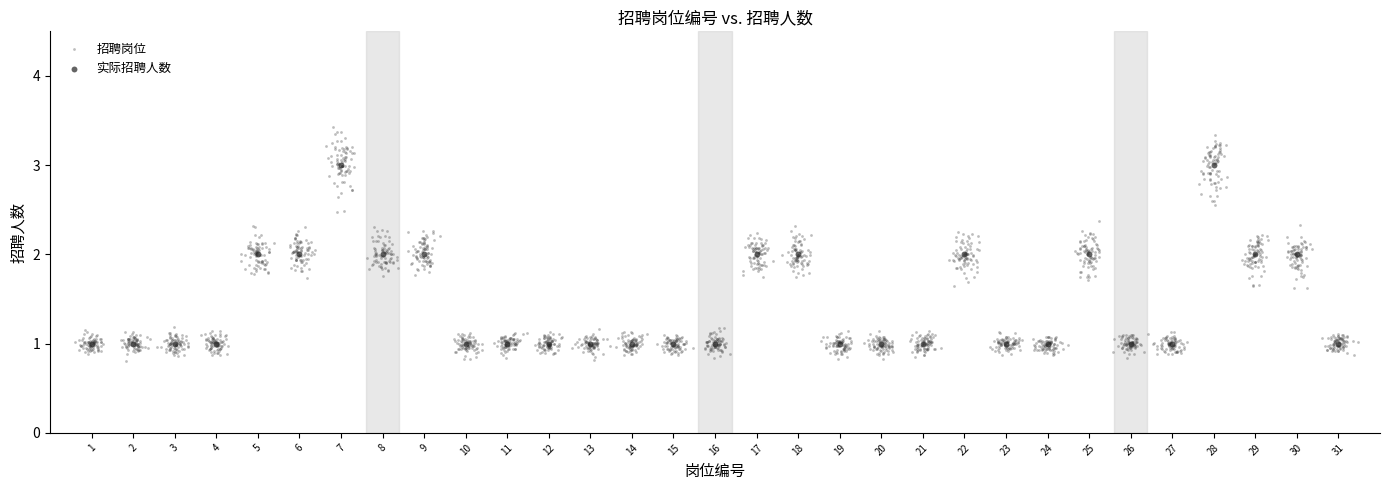

Which series has the largest Y range (max minus min)?

招聘岗位